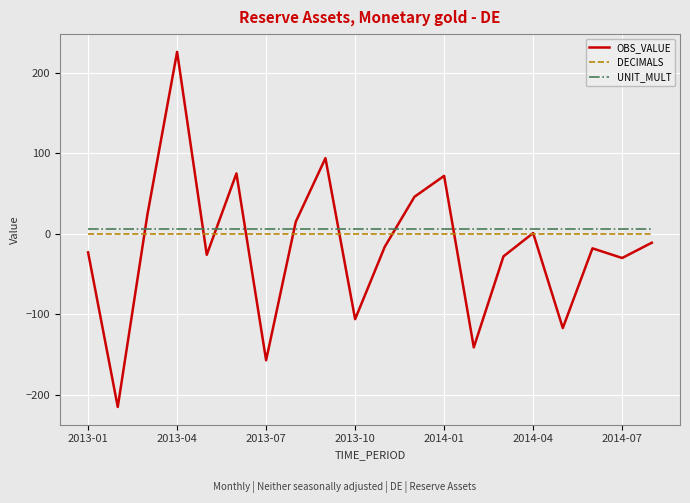

List the series in order of their peak value, highest first.

OBS_VALUE, UNIT_MULT, DECIMALS